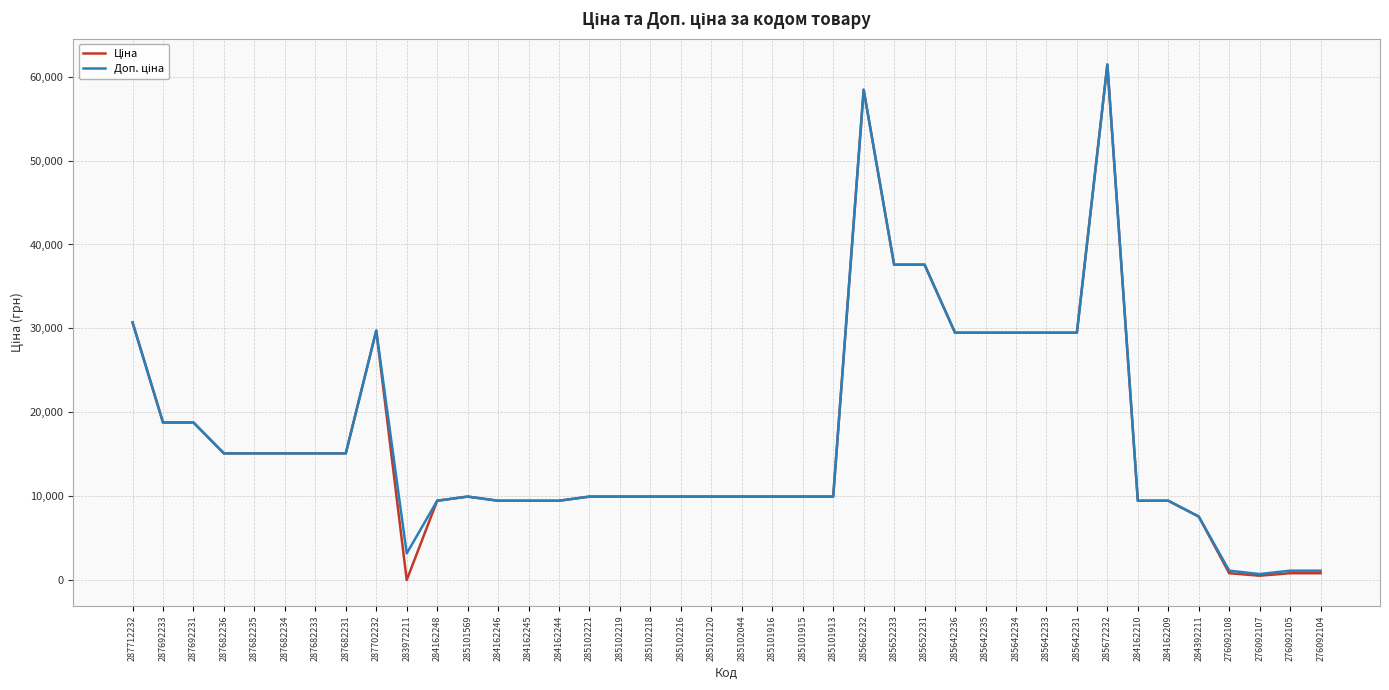

What is the total value across all series at 287692233?

37593.6